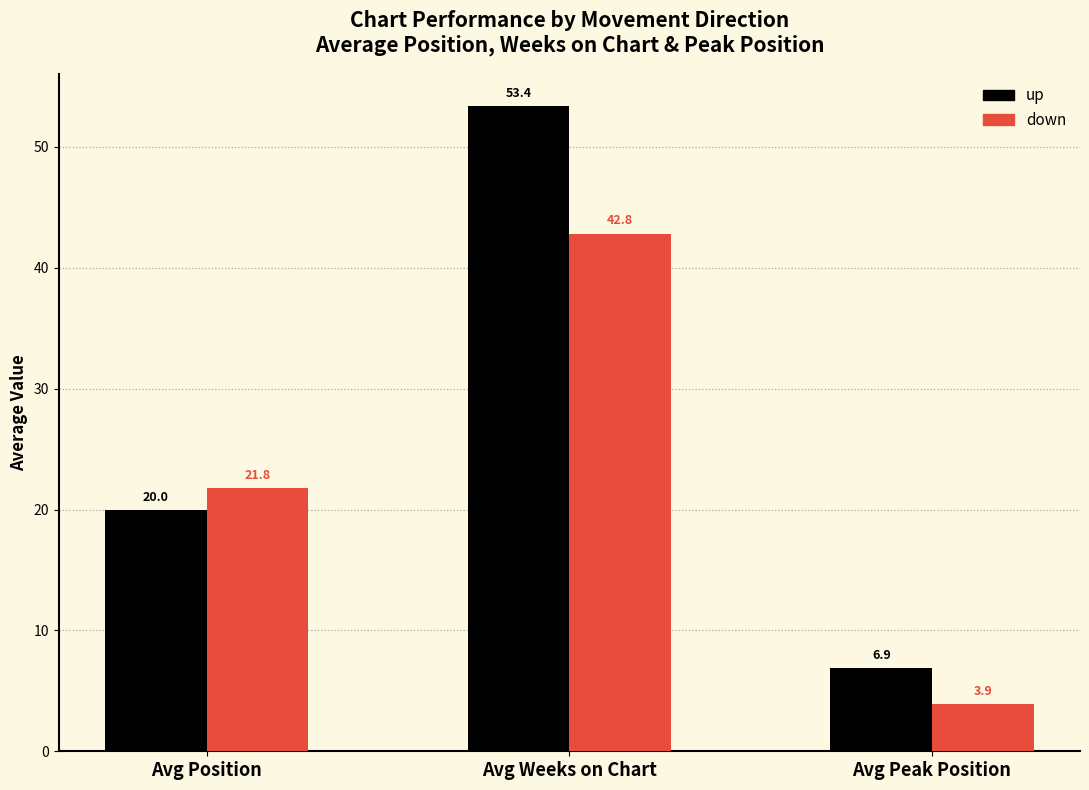

What is the difference between the maximum and minimum values in the down series?

38.9